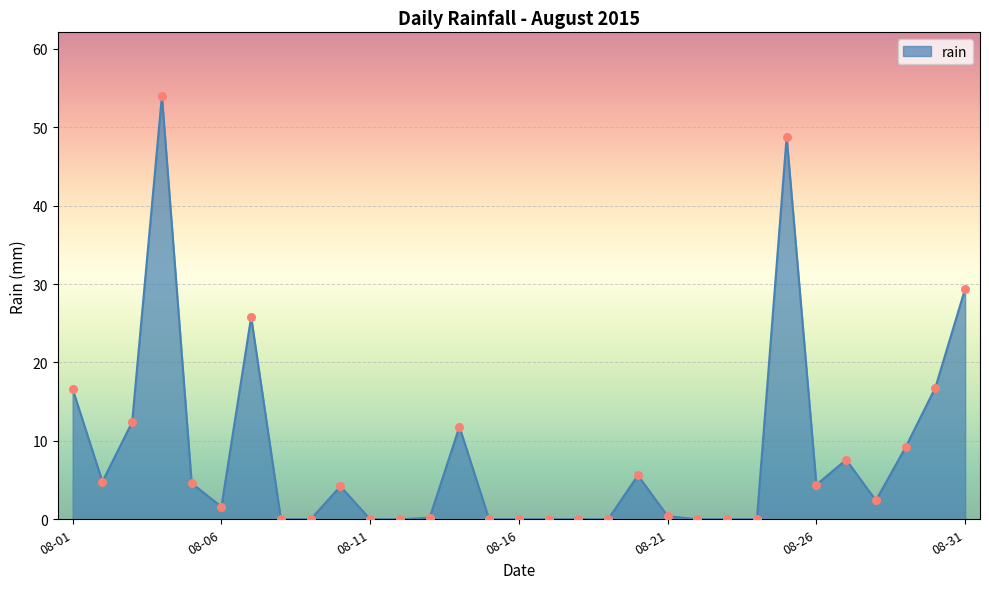

What is the difference between the maximum and minimum values?

54.0